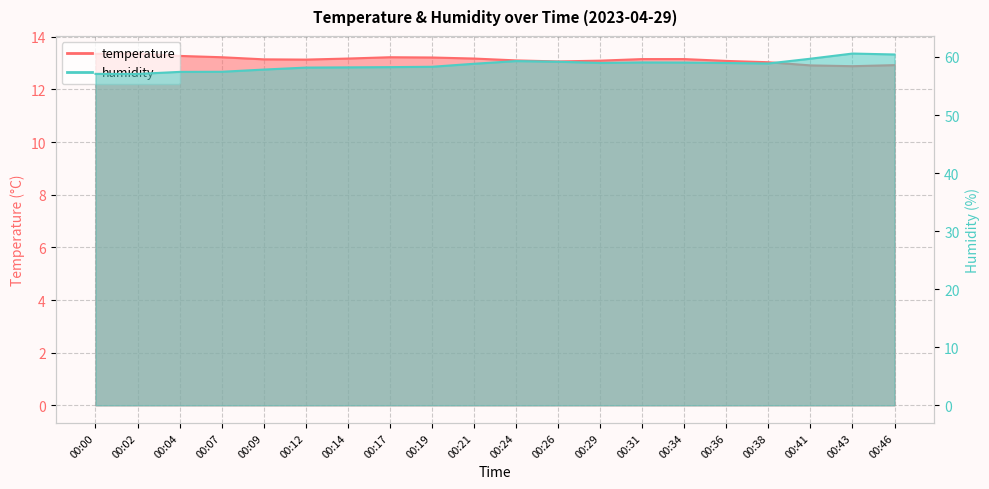

How many categories are shown in the chart?

20